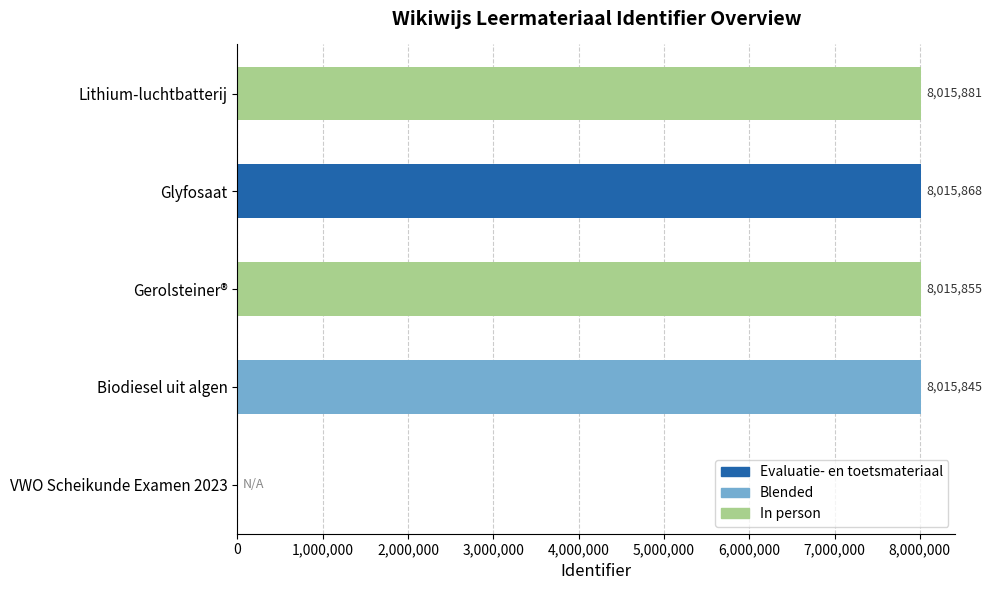

What is the maximum value shown in the chart?

8015881